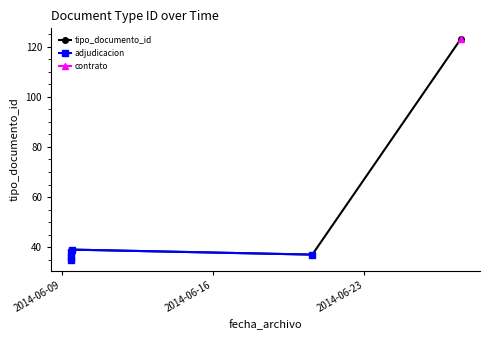

True or false: the data shows 216 at 2014-06-27 11:13:57.

False